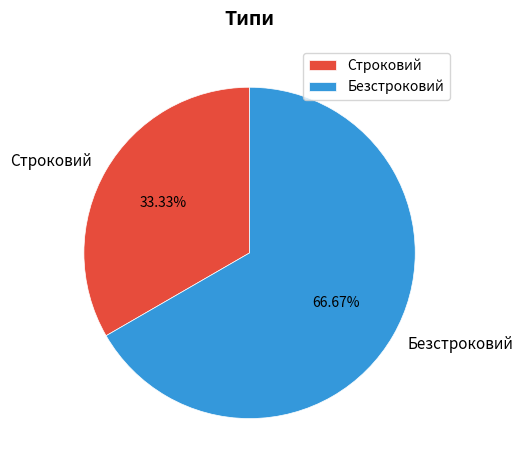

How many segments does this pie chart have?

2